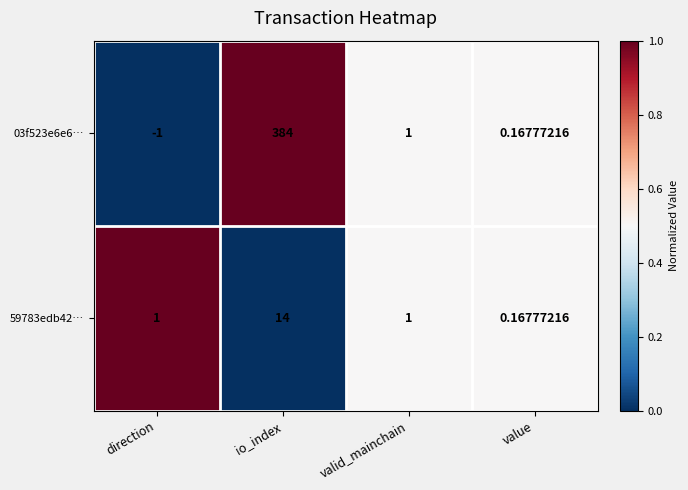

Where is 03f523e6e6… nearest to the value 191?

valid_mainchain